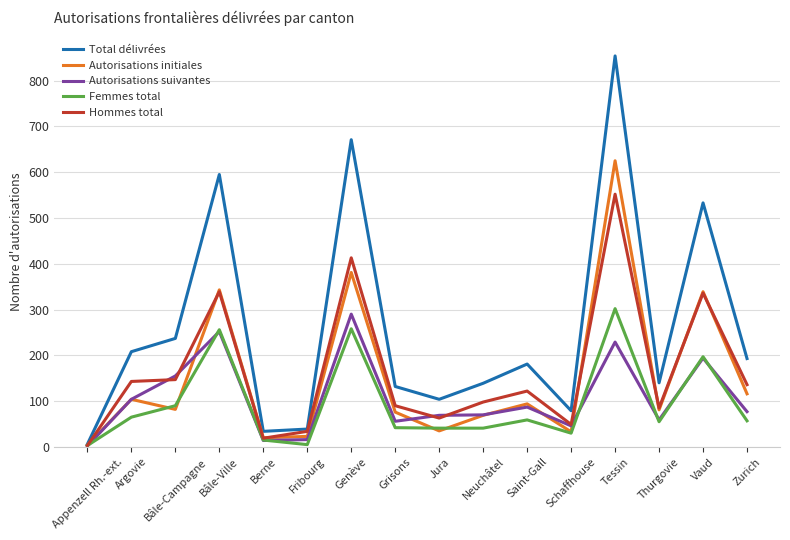

What is the maximum value shown in the chart?

854